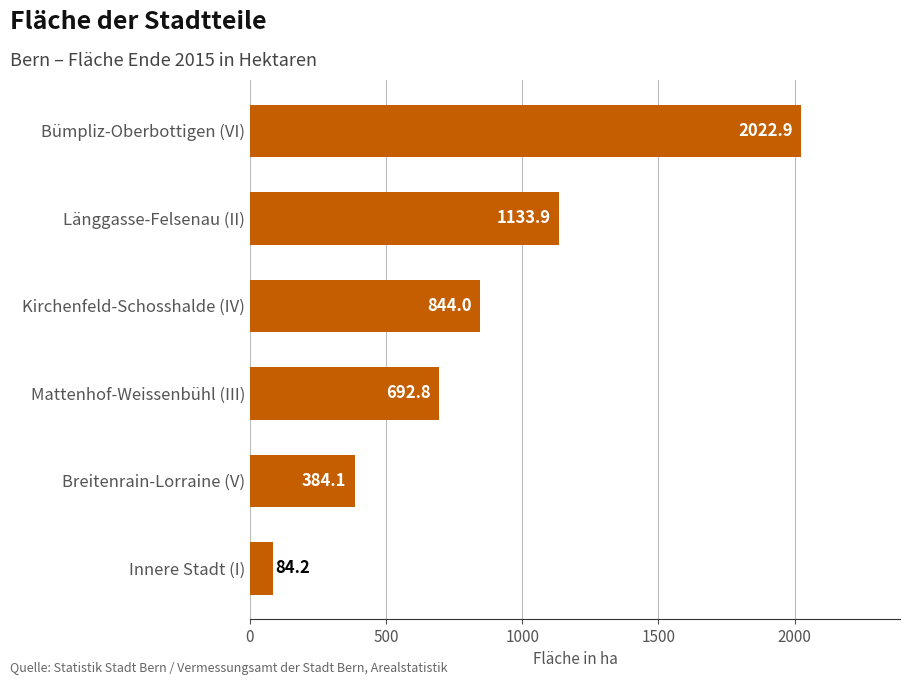

Is it true that the value at Kirchenfeld-Schosshalde (IV) is 1169.2?

False